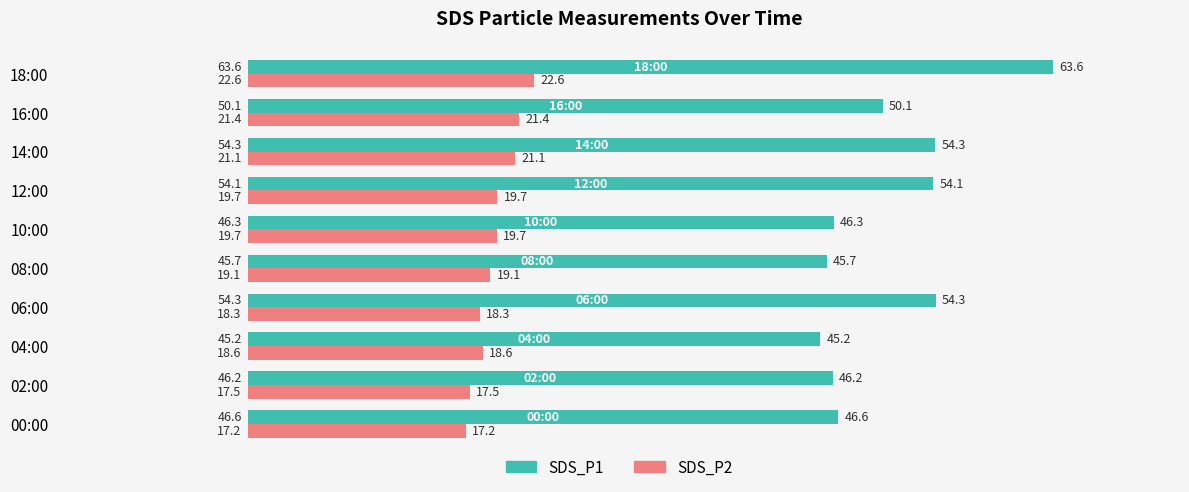

At which label is SDS_P2 closest to 19?

08:00